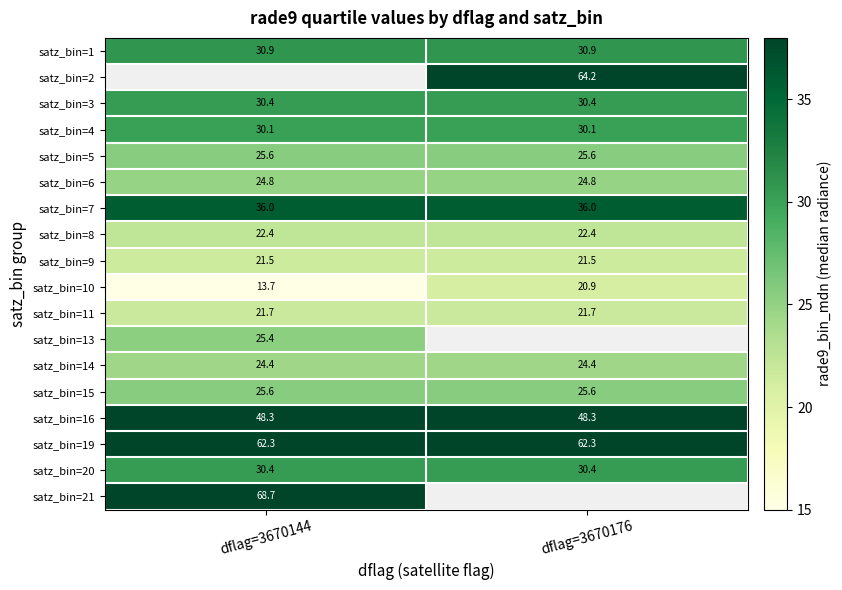

What is the lowest value of the satz_bin=11 series?

21.7